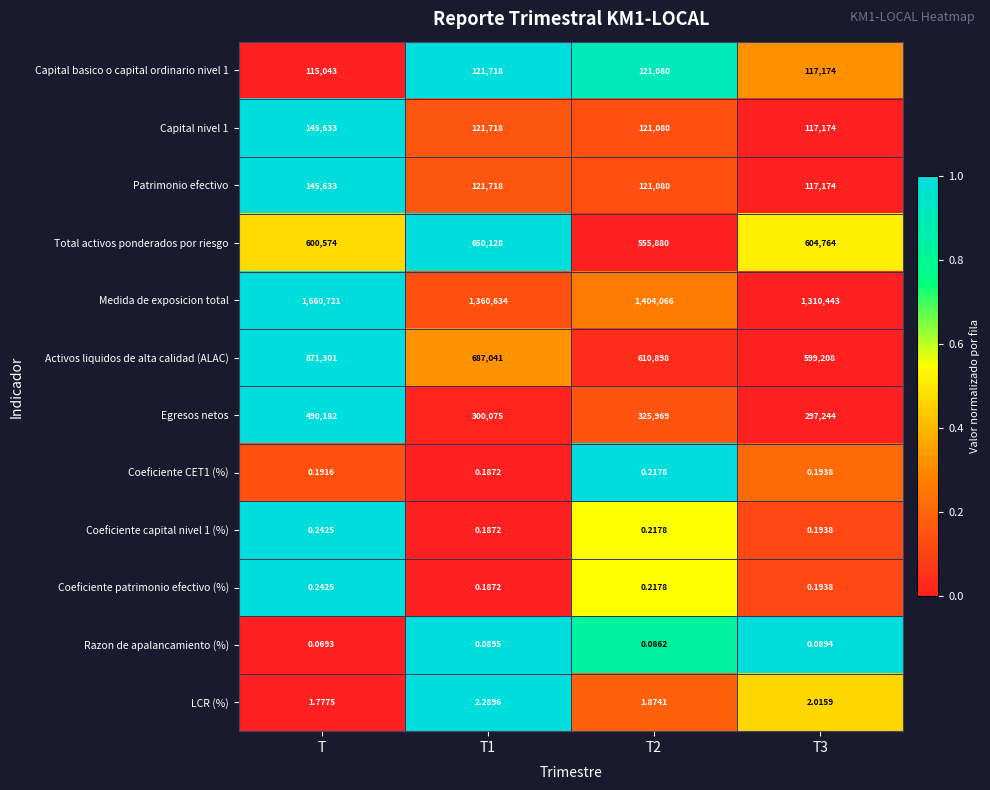

At which category does the chart reach its peak across all series?

T